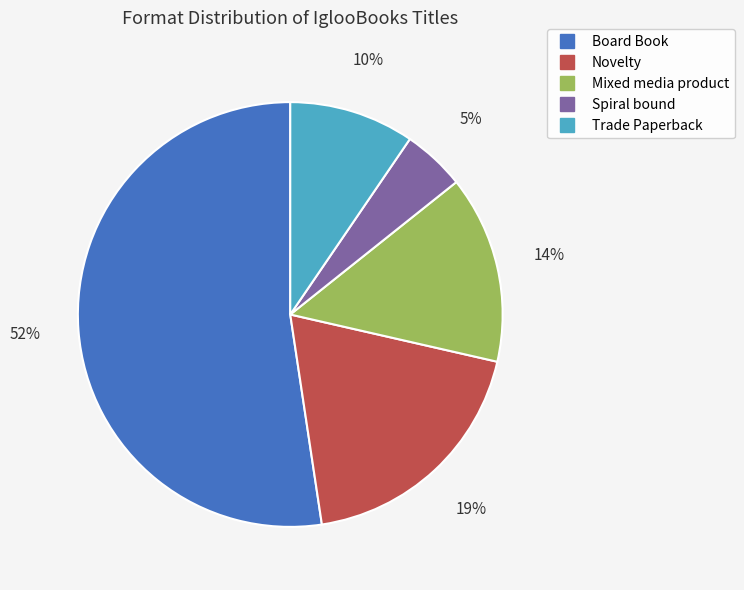

Is there any slice that represents more than half of the pie?

Yes